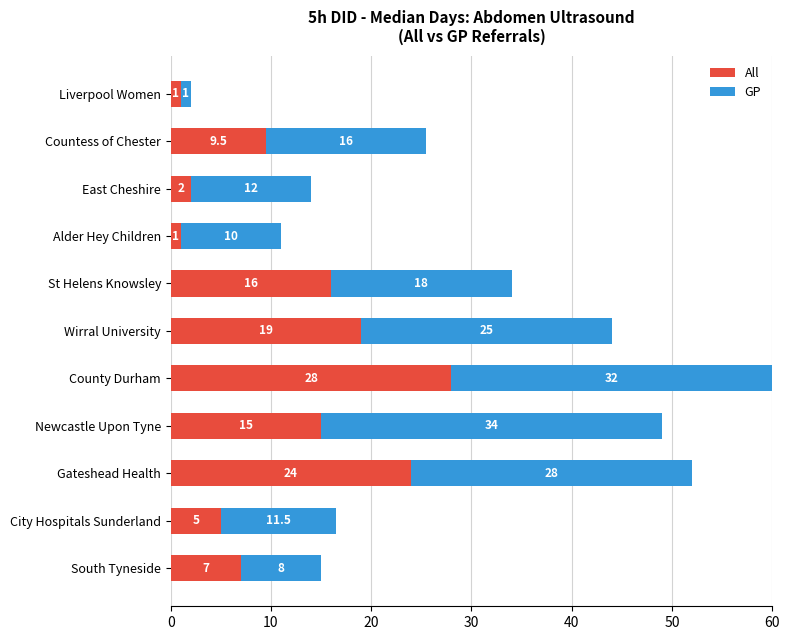

At which category is the sum across all series the highest?

County Durham